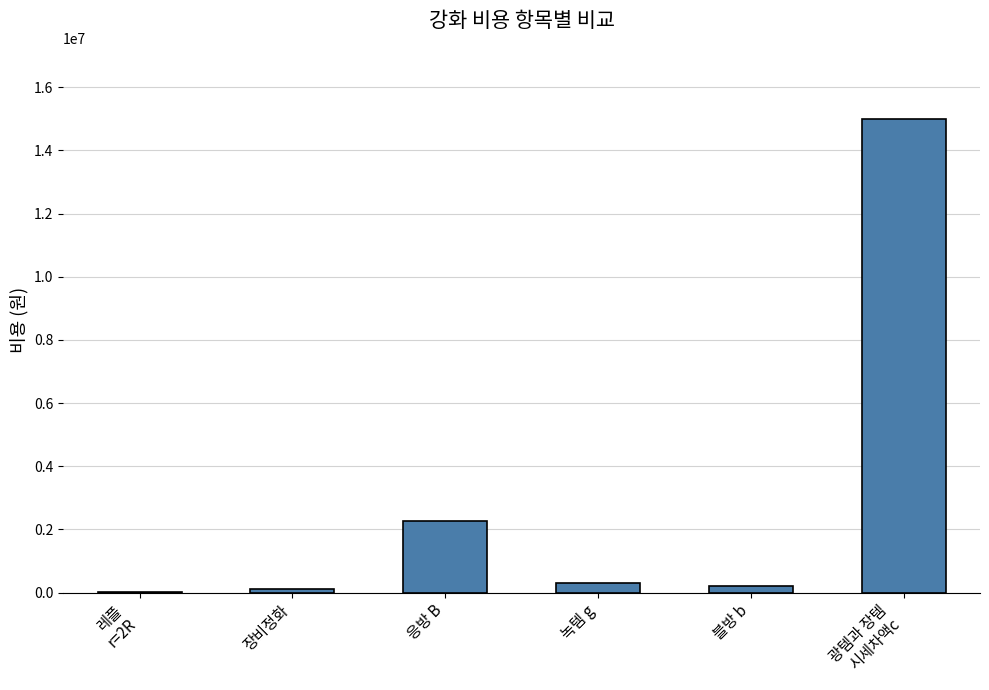

Which label corresponds to the largest value in the chart?

광템과 장템
시세차액c